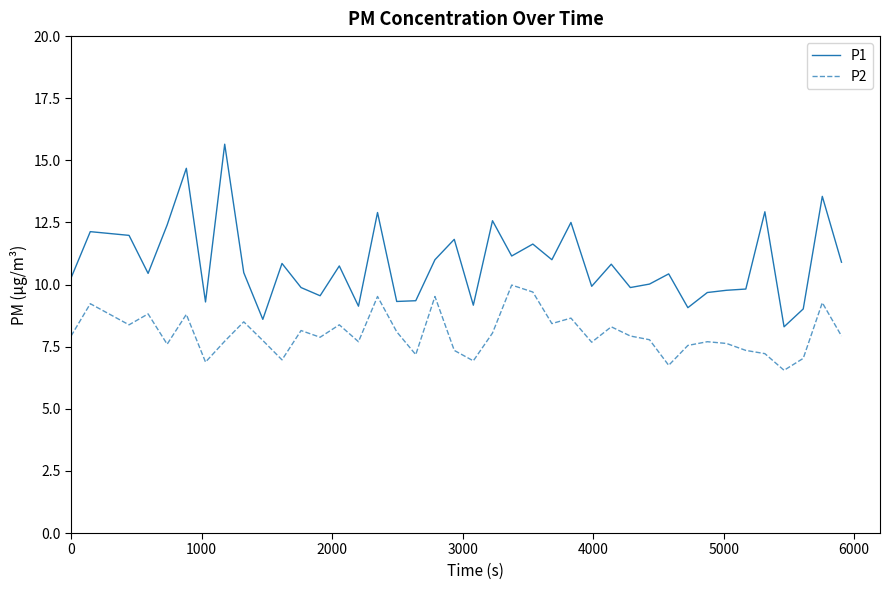

Which series has the widest spread of values?

P1